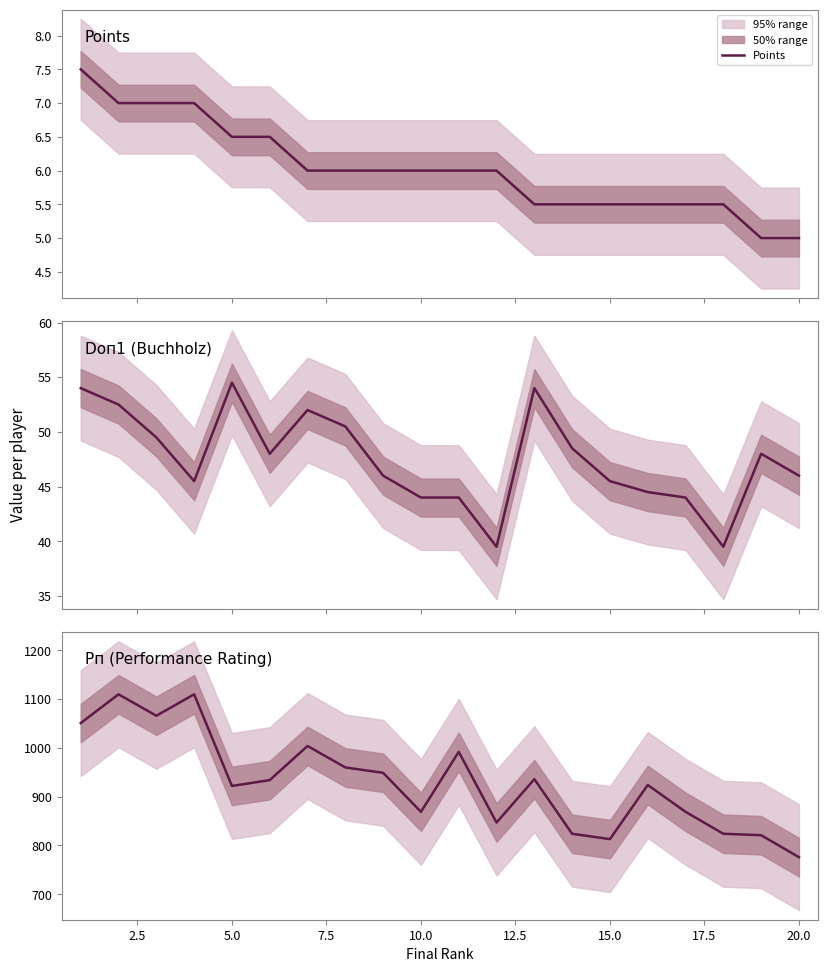

Does the chart display data point markers on the line(s)?

No